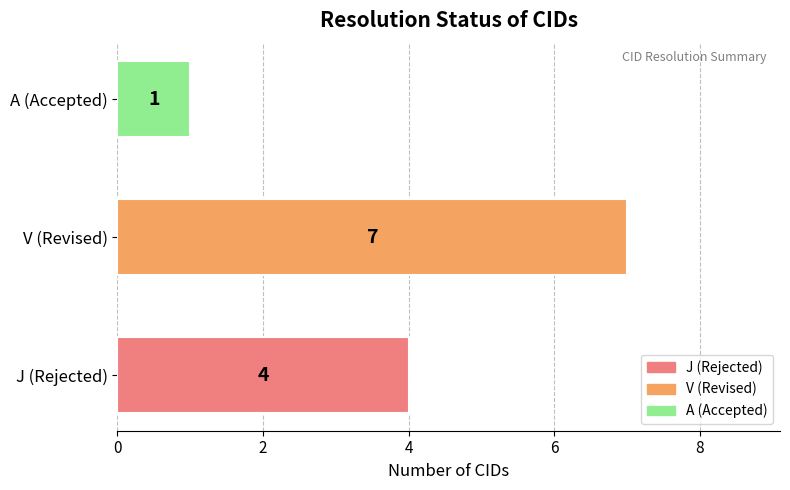

Reading bottom to top, extract all data points from this chart.

4	7	1